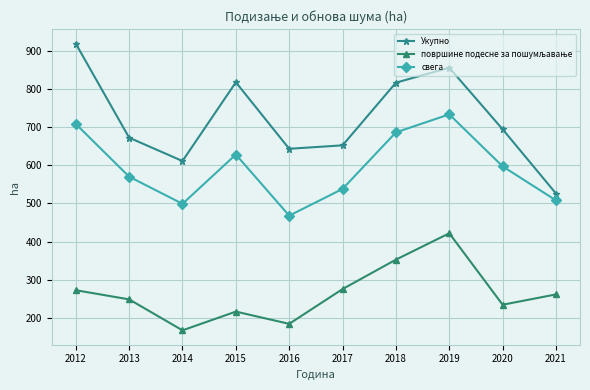

At which category does свега reach its first local valley?

2014